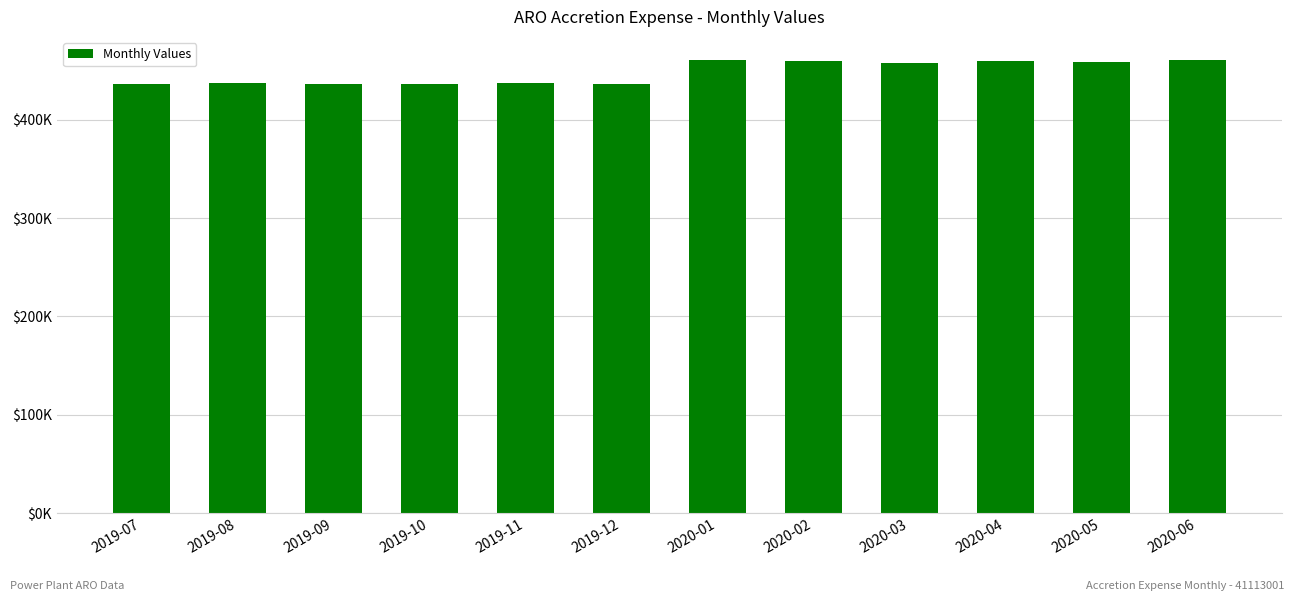

What is the ratio of the value at 2020-02 to the value at 2020-01?

1.0